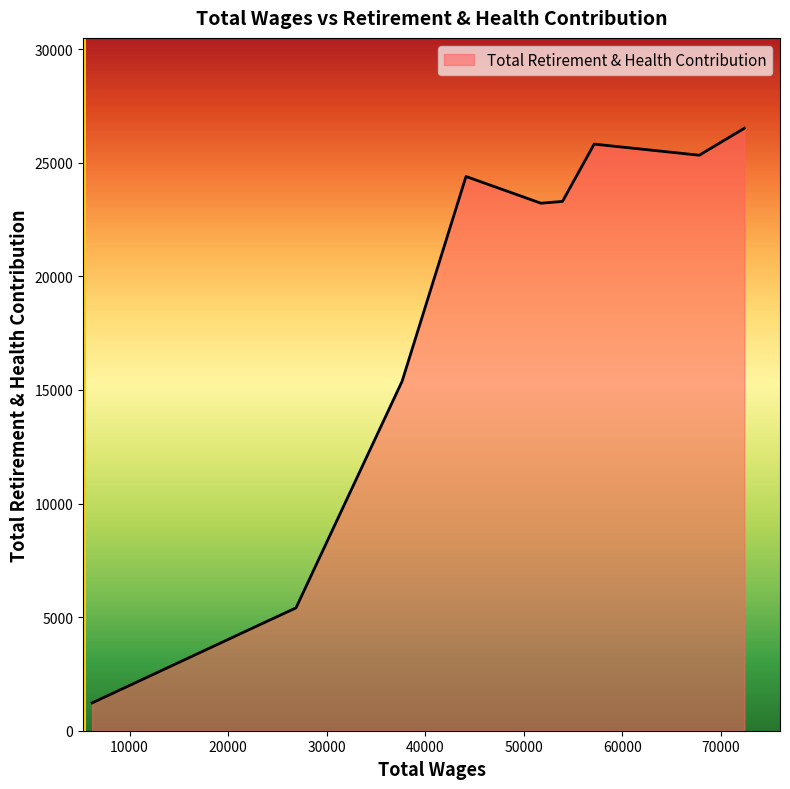

What is the minimum value shown in the chart?

1226